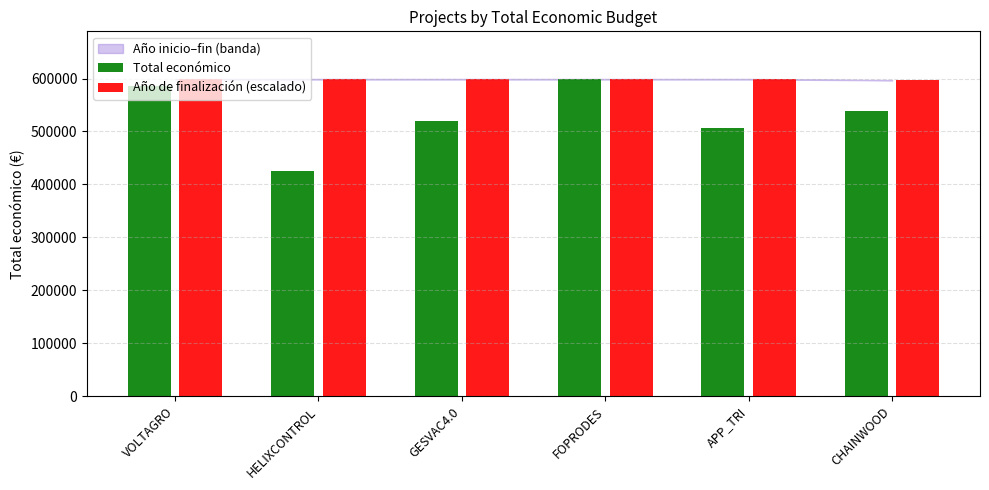

Where does the Total económico series first go above 539000?

VOLTAGRO